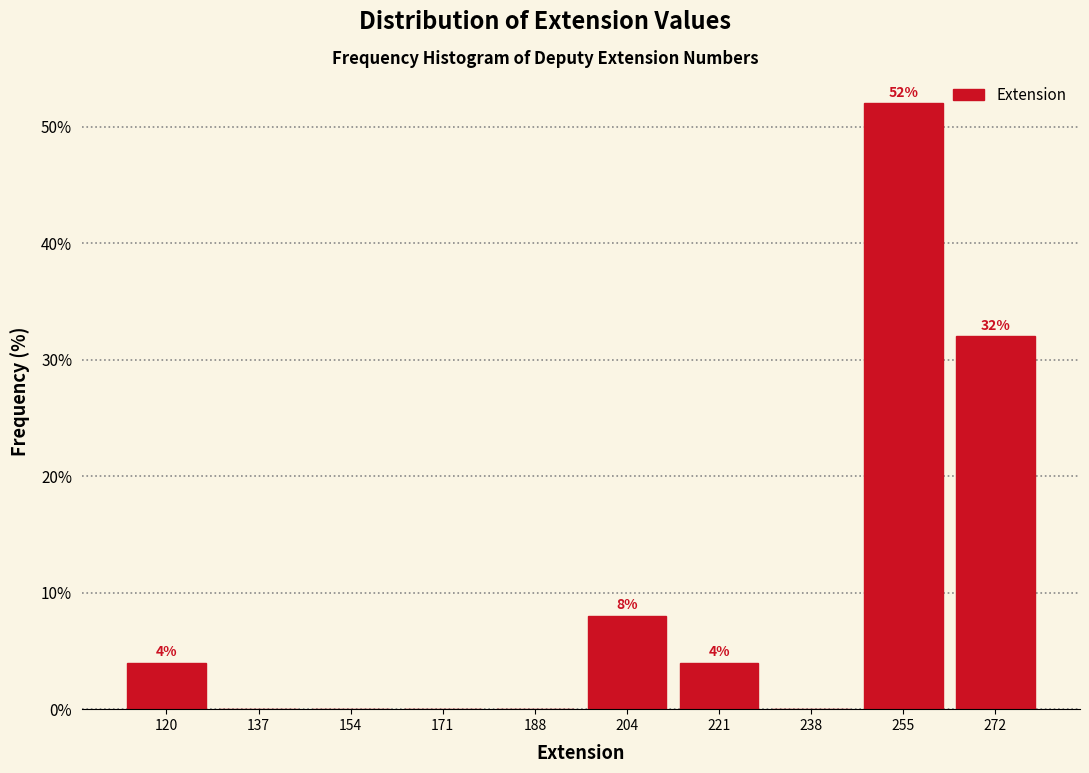

Over which range of the x-axis is the bar tallest?

246.4 to 263.2